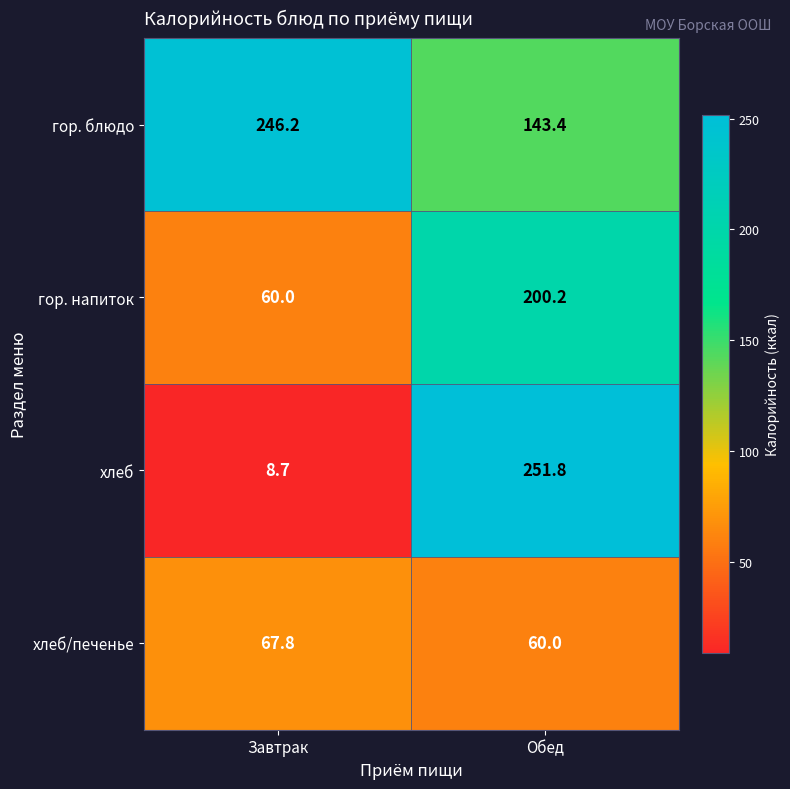

How many values in the гор. напиток series are below 200?

1